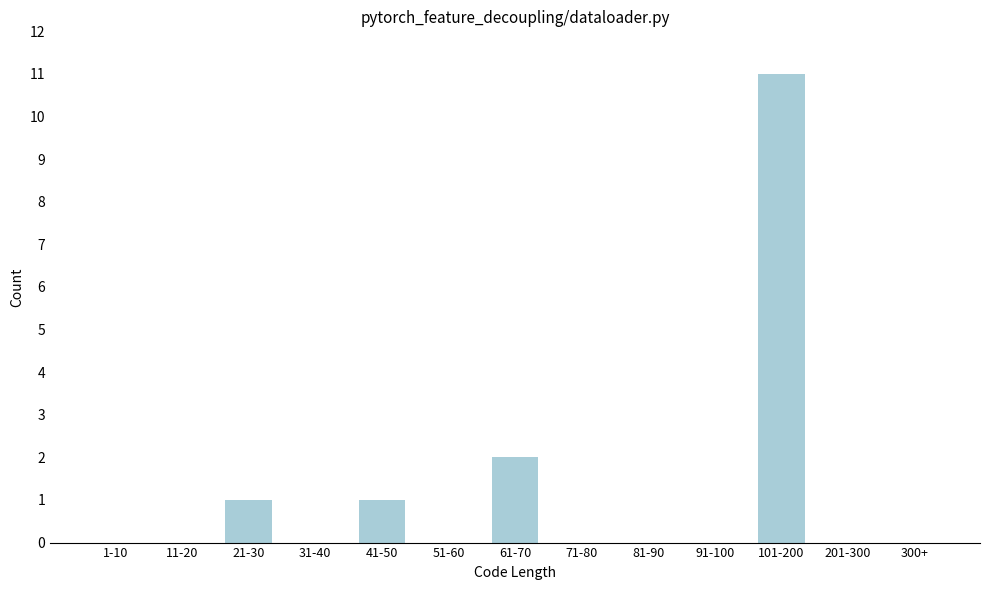

Reading right to left, transcribe all the data shown in this chart.

300+=0	201-300=0	101-200=11	91-100=0	81-90=0	71-80=0	61-70=2	51-60=0	41-50=1	31-40=0	21-30=1	11-20=0	1-10=0